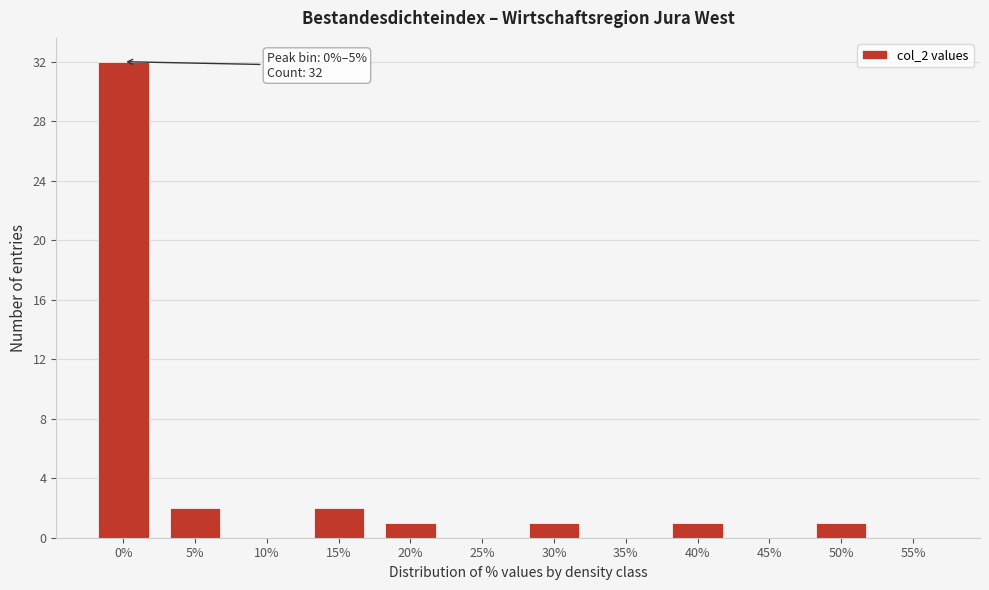

Reading right to left, what are all the values shown in this chart?

55%=0	50%=1	45%=0	40%=1	35%=0	30%=1	25%=0	20%=1	15%=2	10%=0	5%=2	0%=32